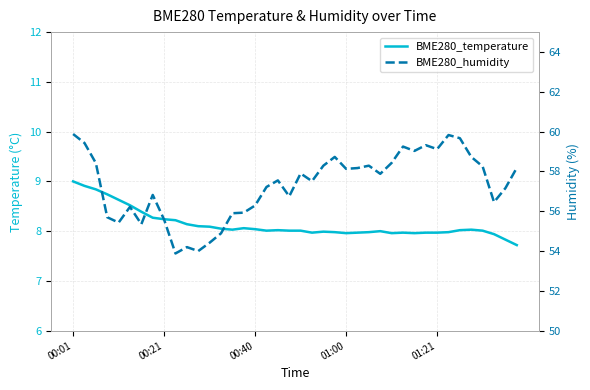

Is it true that BME280_temperature equals 8.4 at 6?

True